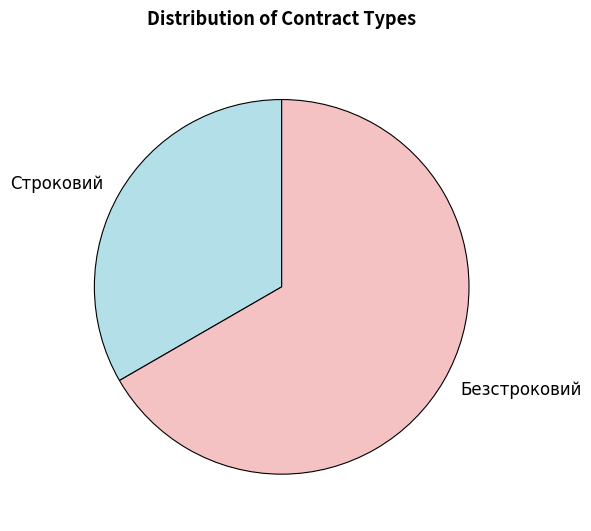

Between Строковий and Безстроковий, which is larger?

Безстроковий